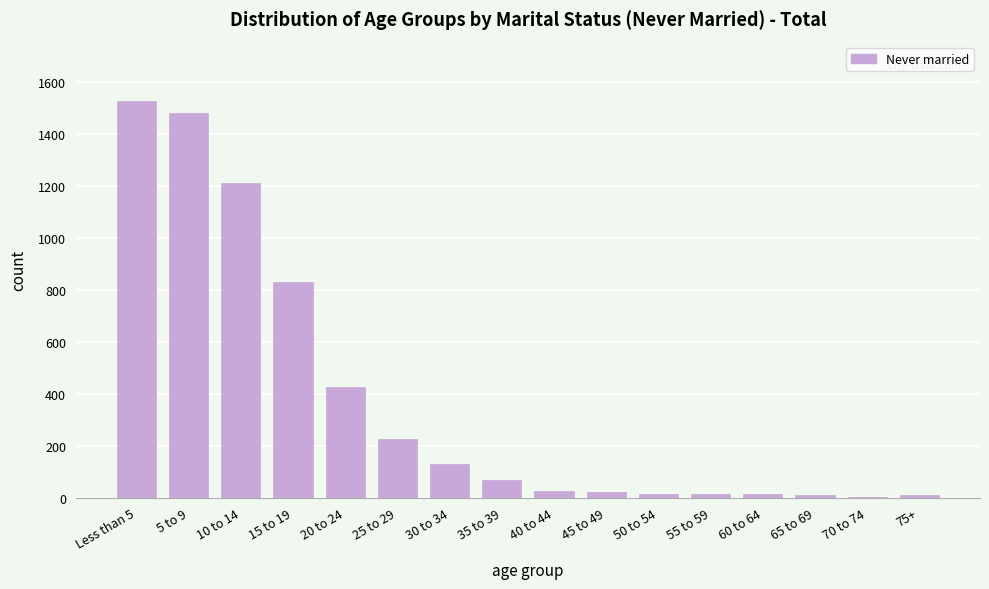

What is the change in value from 10 to 14 to 25 to 29?

-989